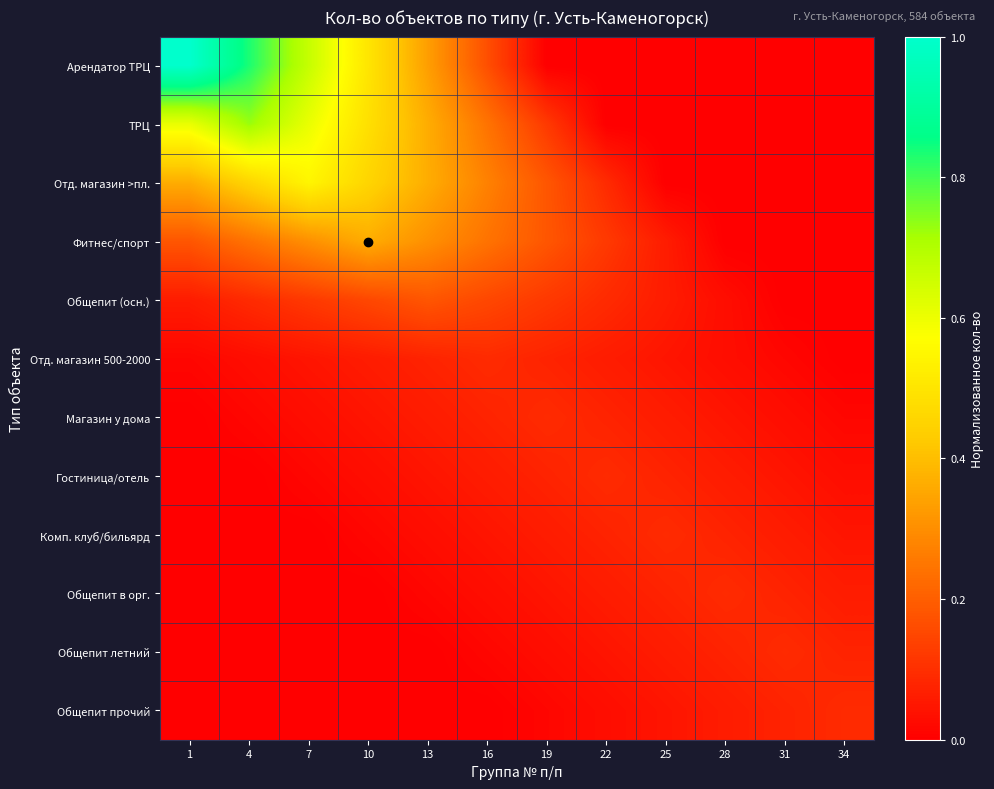

Which label corresponds to the largest value in the chart?

1